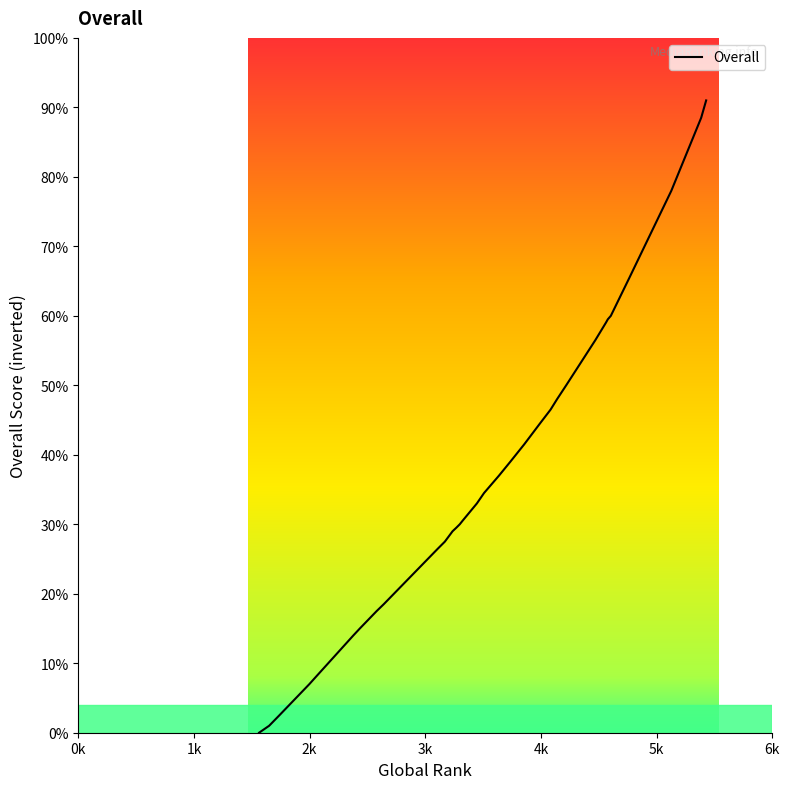

How many values exceed 37?

18